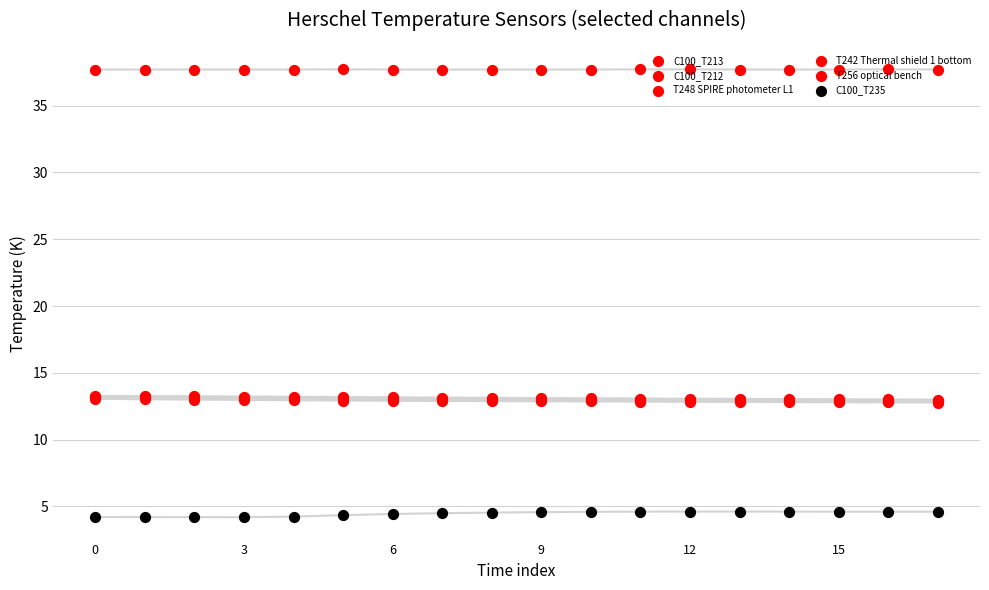

Which series contains the lowest Y value?

C100_T235